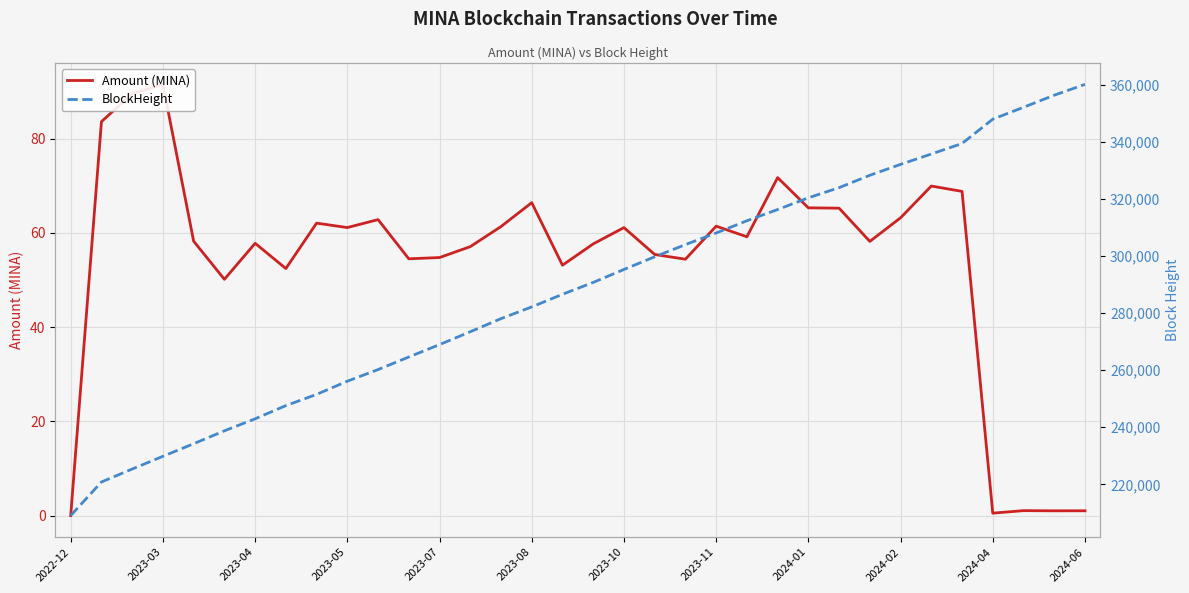

Does the chart display data point markers on the line(s)?

No